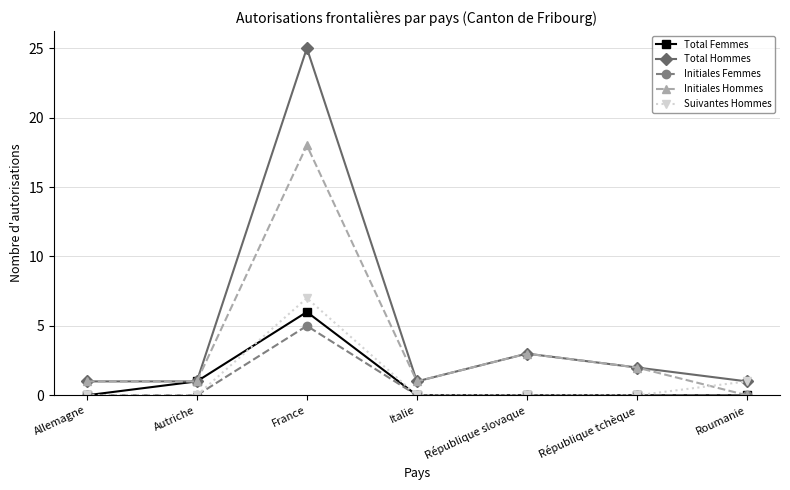

Which series has the widest spread of values?

Total Hommes